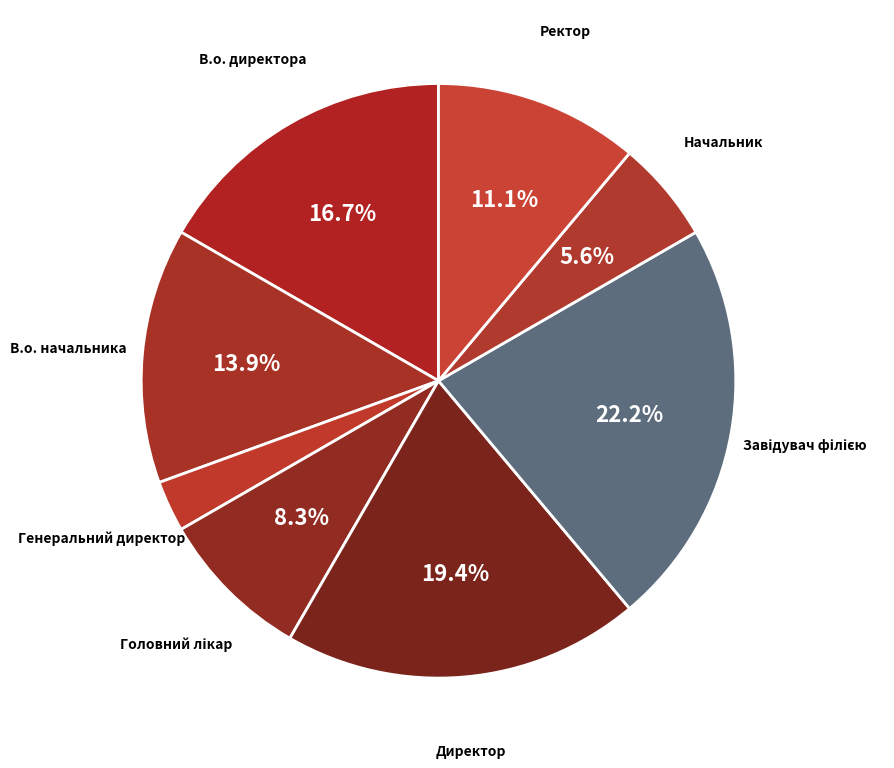

Between Начальник and В.о. директора, which is larger?

В.о. директора